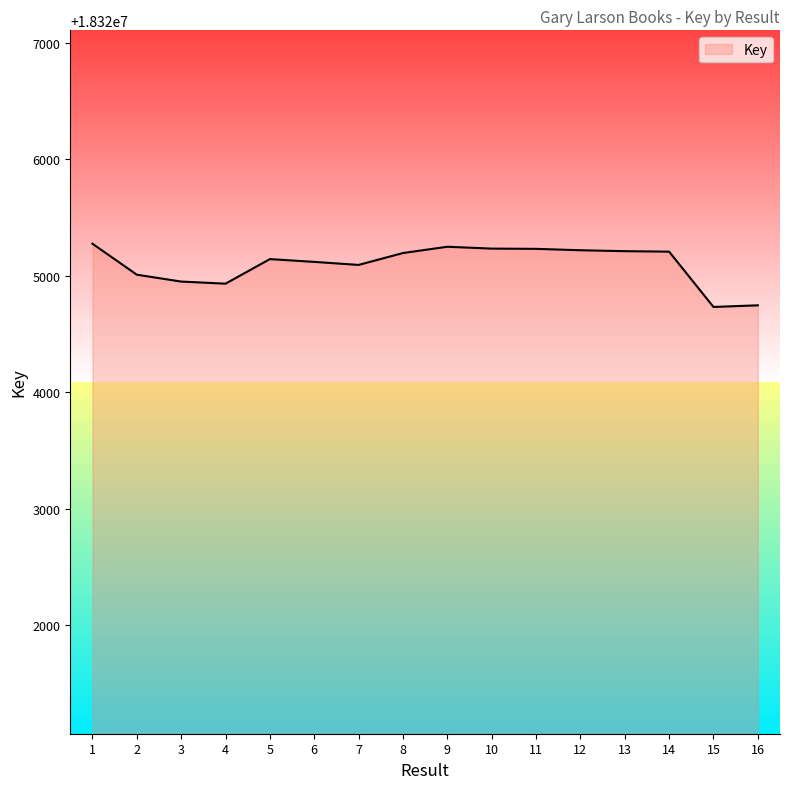

What is the difference between the values at 14 and 4?

275